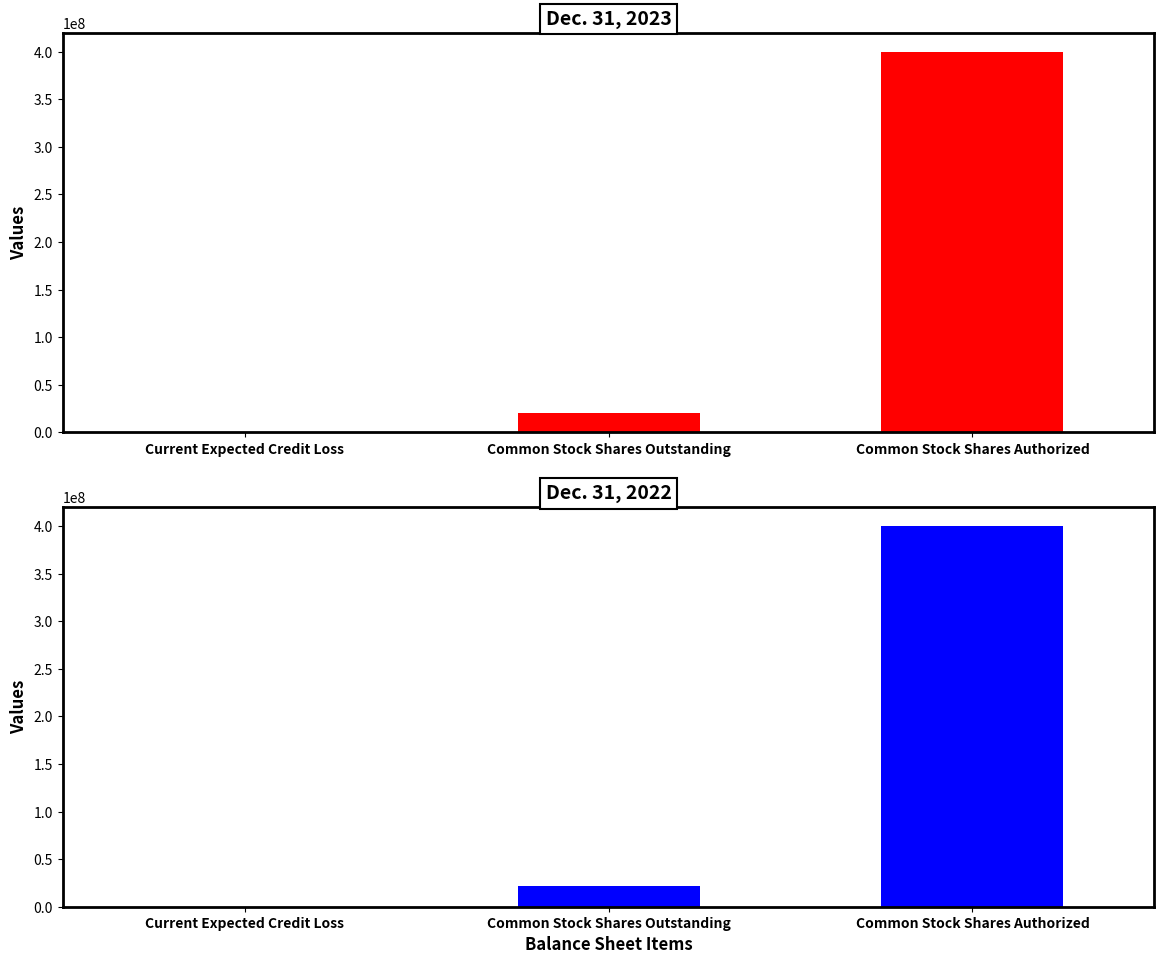

What are all the series names shown in the legend?

Dec. 31, 2023, Dec. 31, 2022